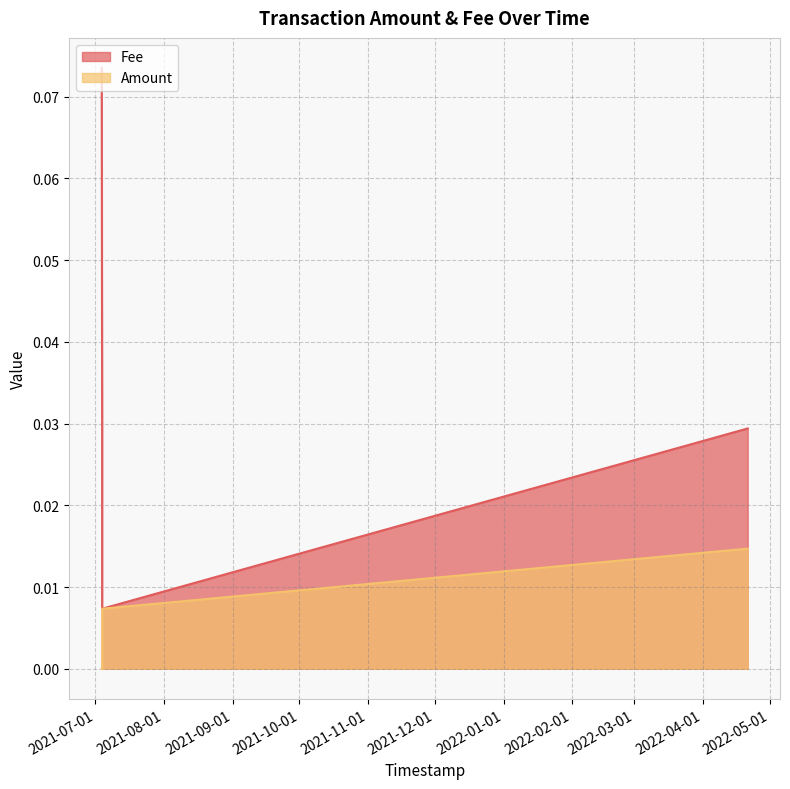

Rank the series at 2022-04-21 02:18:03 from highest to lowest value.

Fee, Amount